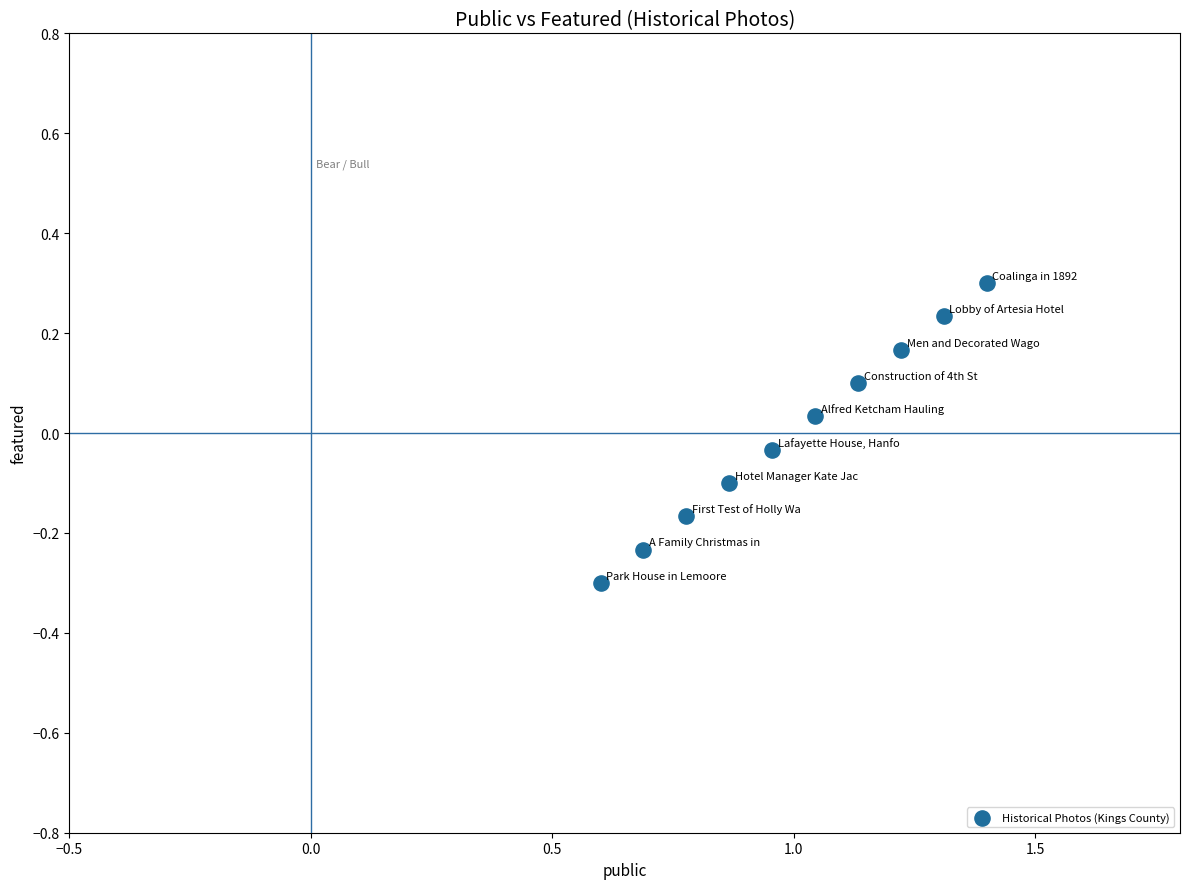

What is the average X value?

1.0